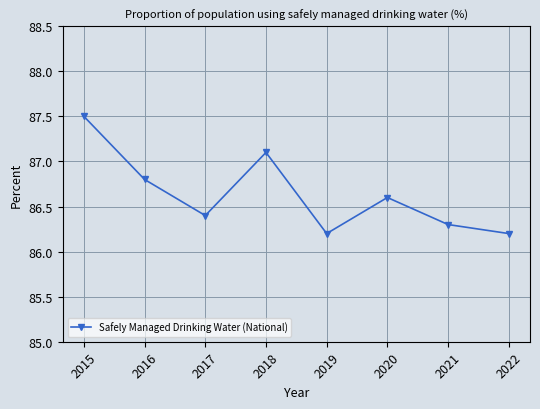

What is the value of the 3rd point from the left?

86.4